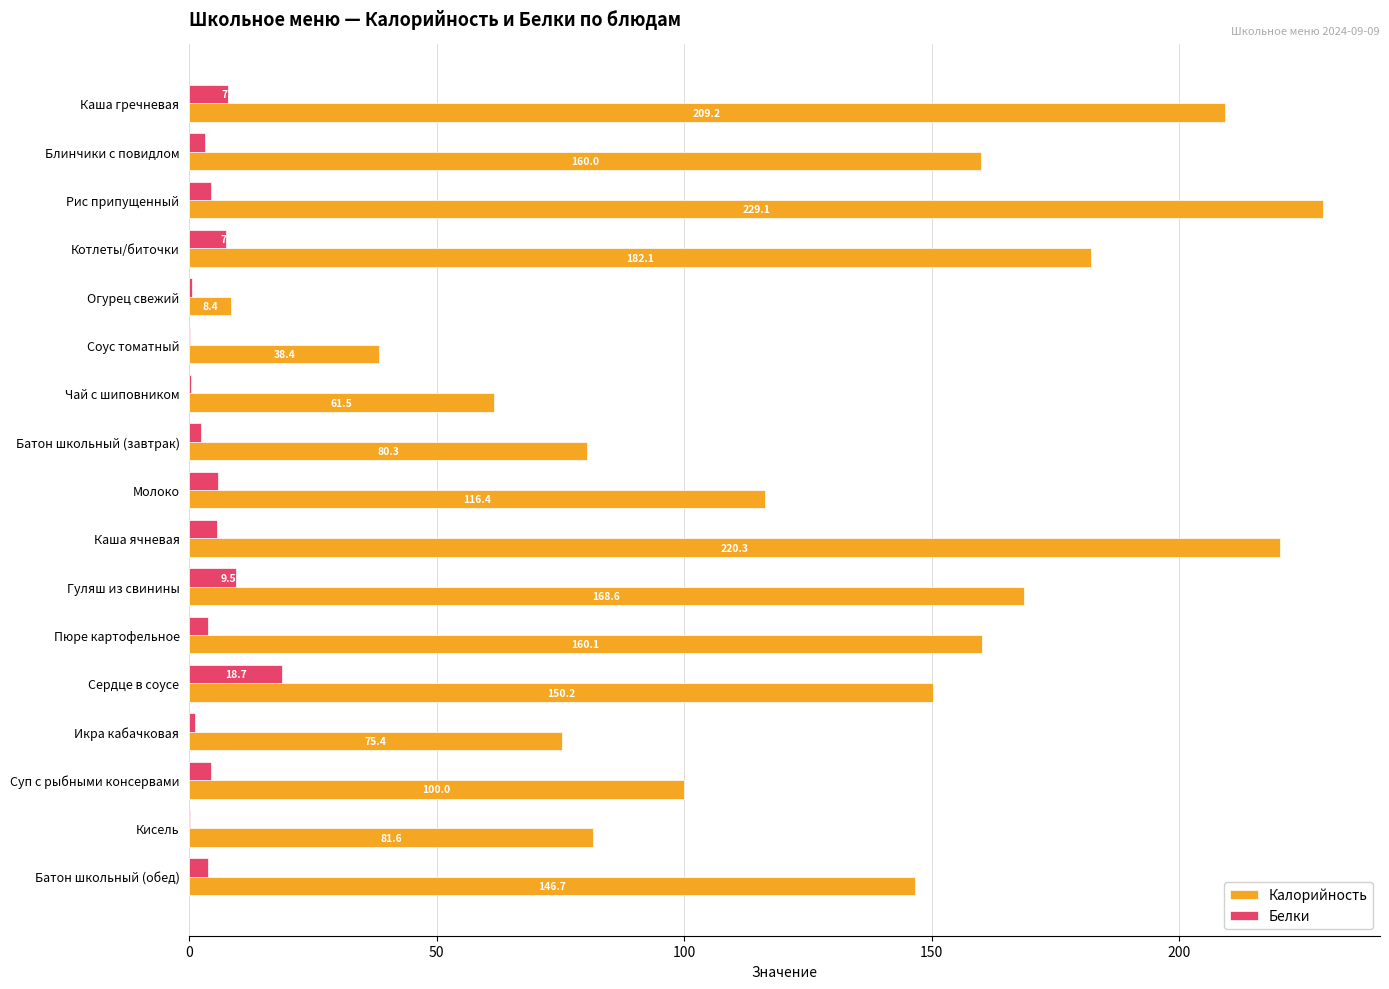

The value of Калорийность at Сердце в соусе is 102.9. True or false?

False